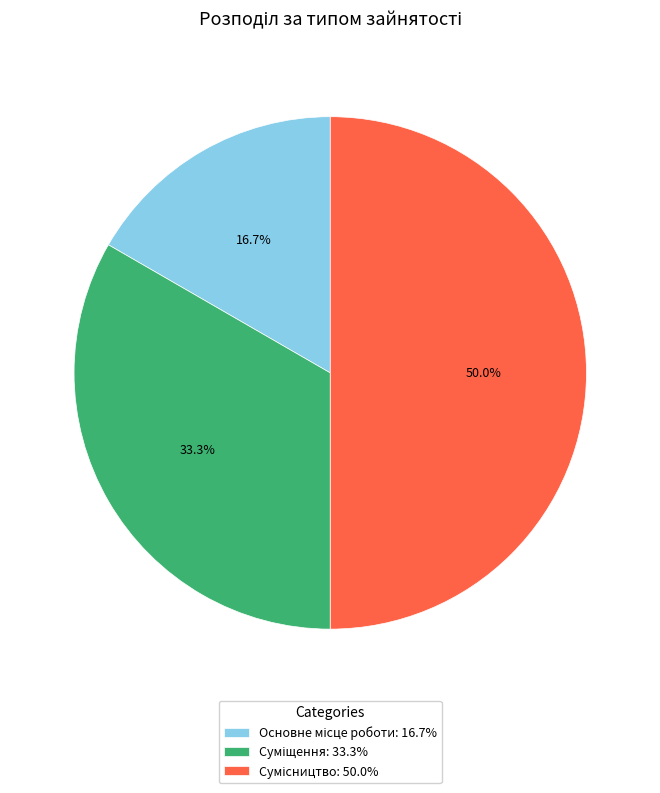

Count the number of slices in the pie.

3